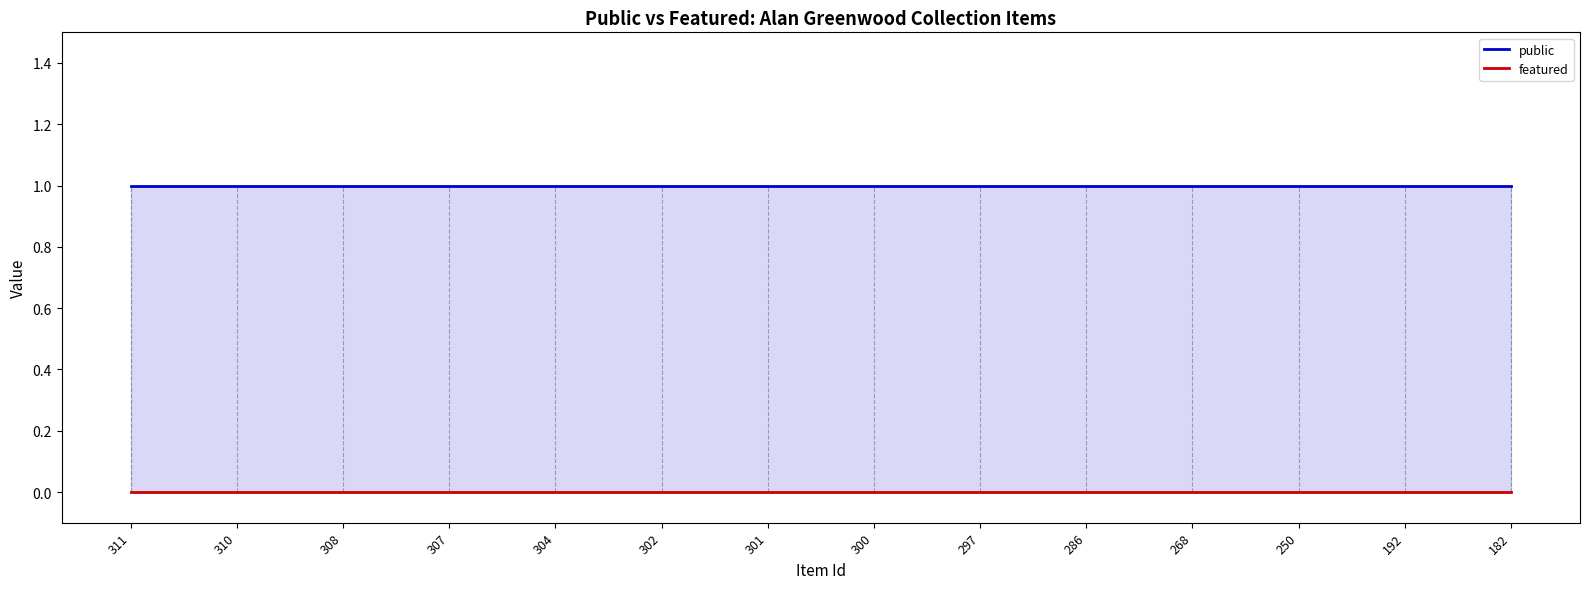

What is the total value across all series at 310?

1